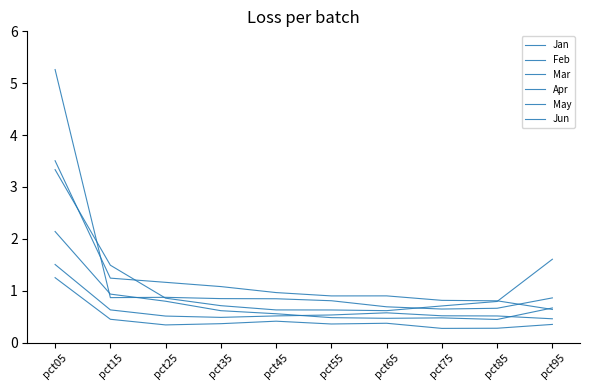

Does the chart have visible grid lines?

No